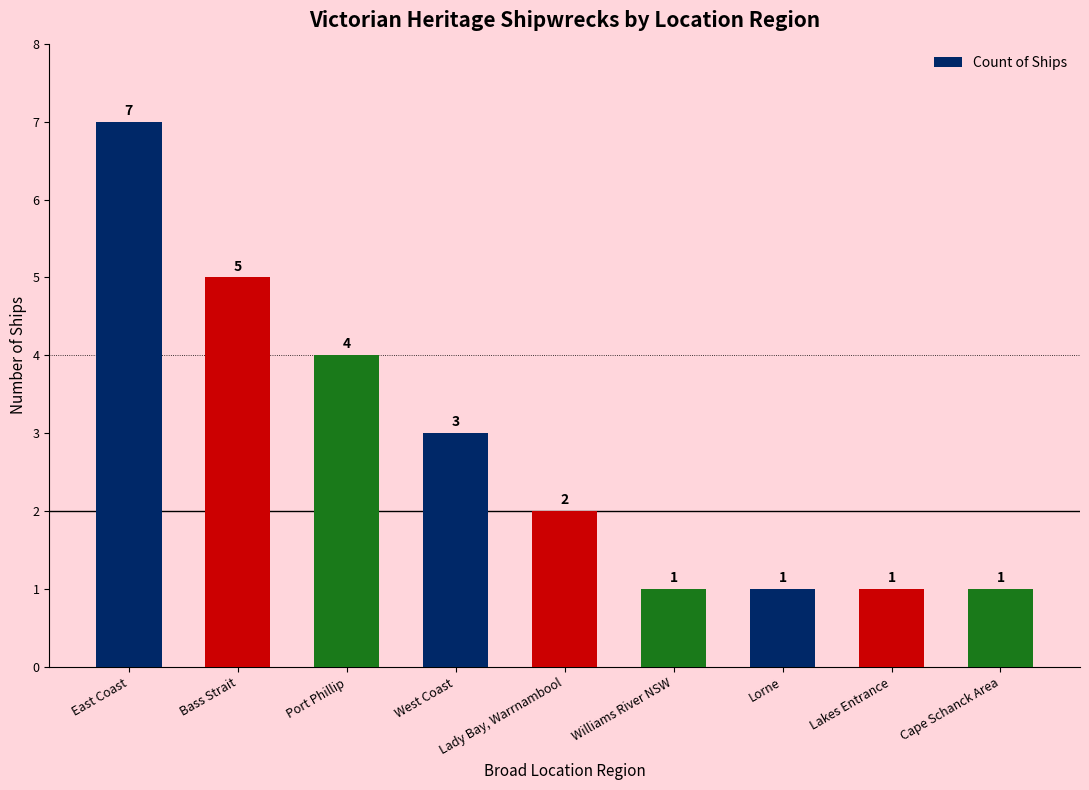

Reading right to left, transcribe all the data shown in this chart.

Cape Schanck Area=1	Lakes Entrance=1	Lorne=1	Williams River NSW=1	Lady Bay, Warrnambool=2	West Coast=3	Port Phillip=4	Bass Strait=5	East Coast=7